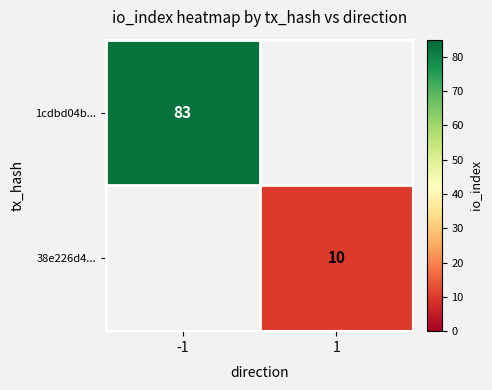

The 38e226d4... series shows 10 at 1. True or false?

True